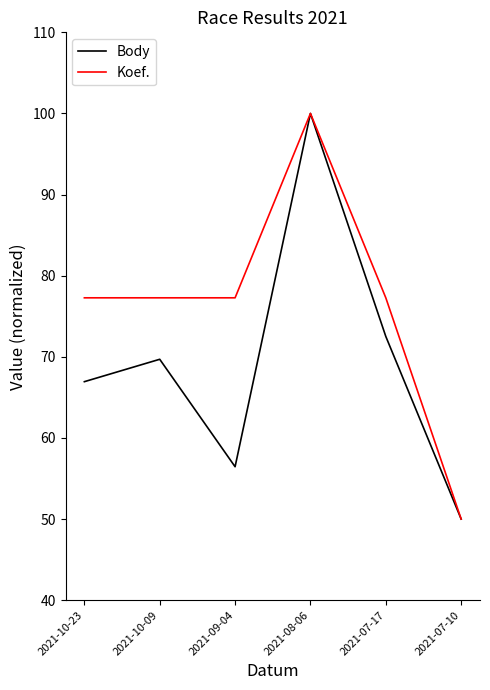

How many lines are shown in the chart?

2